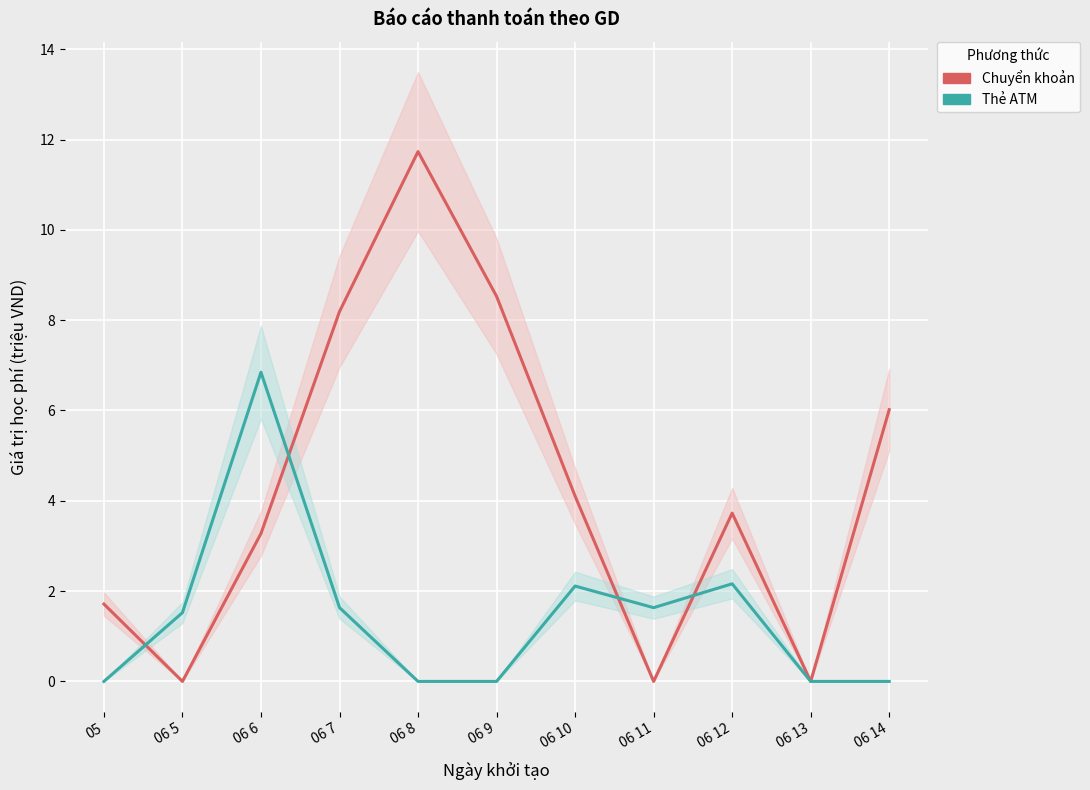

Between which two adjacent categories do Chuyển khoản and Thẻ ATM first intersect?

05 and 06 5